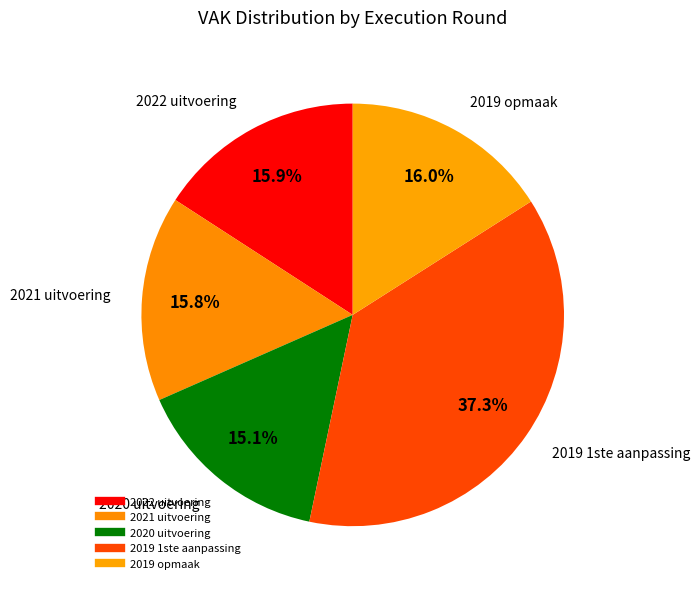

How many segments does this pie chart have?

5